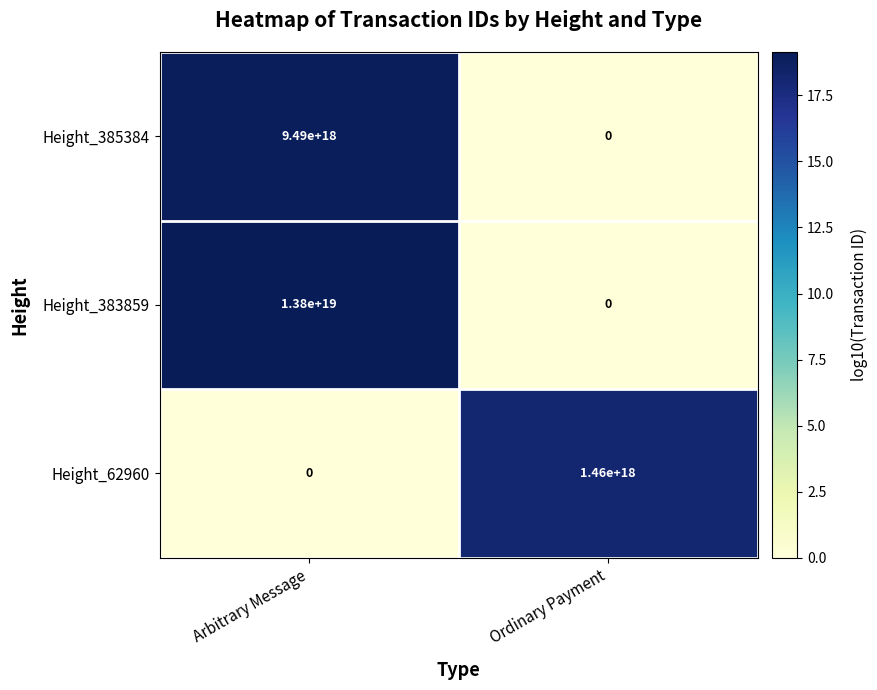

Is it true that Height_385384 equals 9490000000000000000 at Arbitrary Message?

True